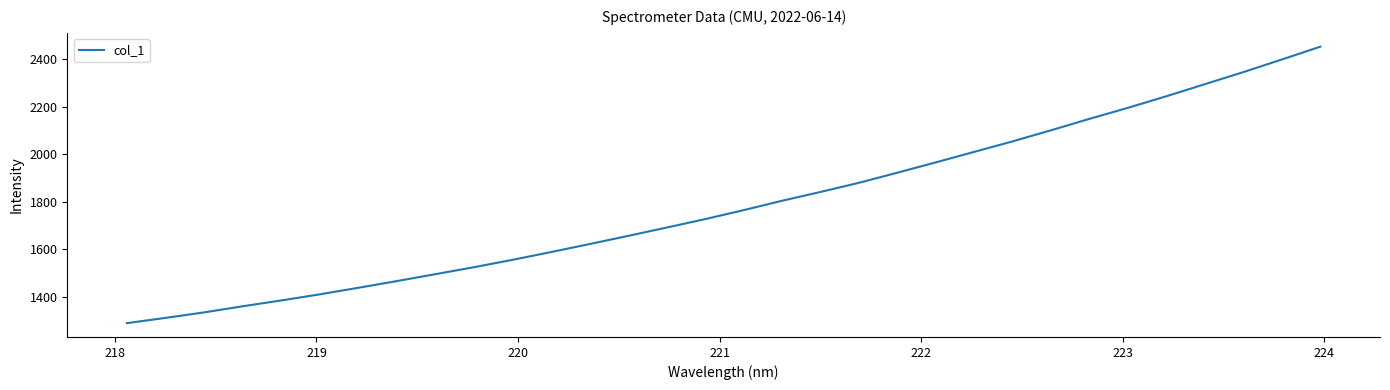

True or false: there are more than 2 points higher than both neighbors.

False